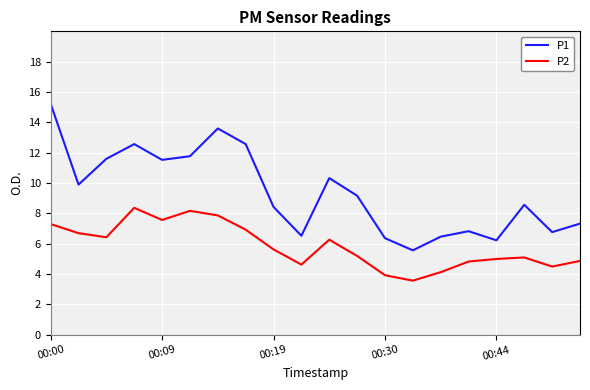

Which series has the largest total across all categories?

P1